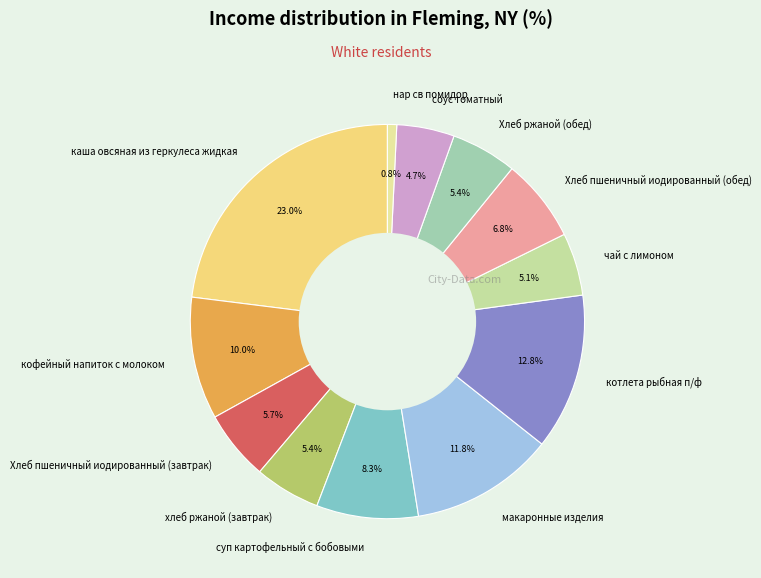

What is the largest slice in the pie chart?

каша овсяная из геркулеса жидкая